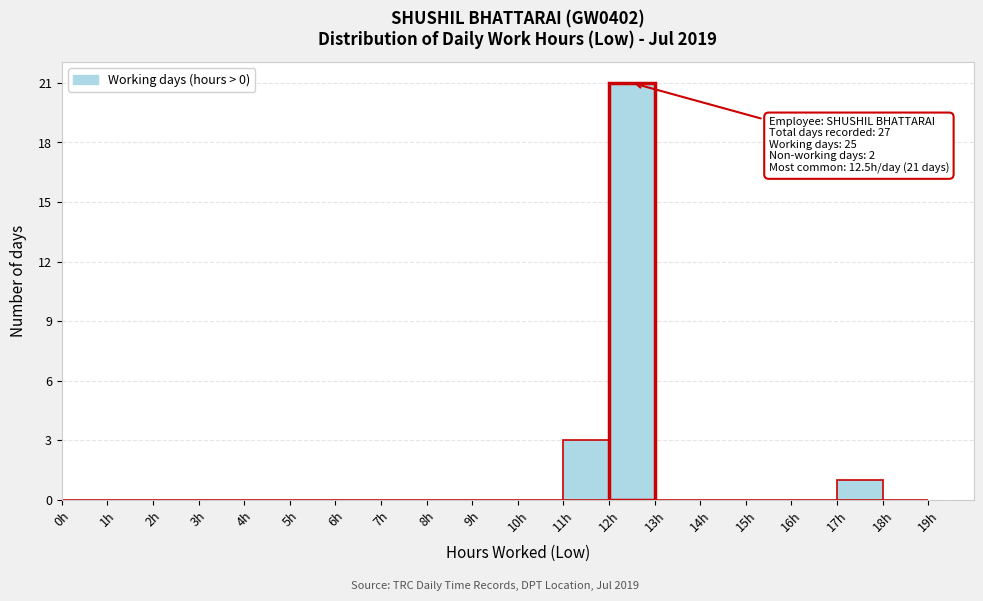

Over which range of the x-axis is the bar tallest?

12 to 13